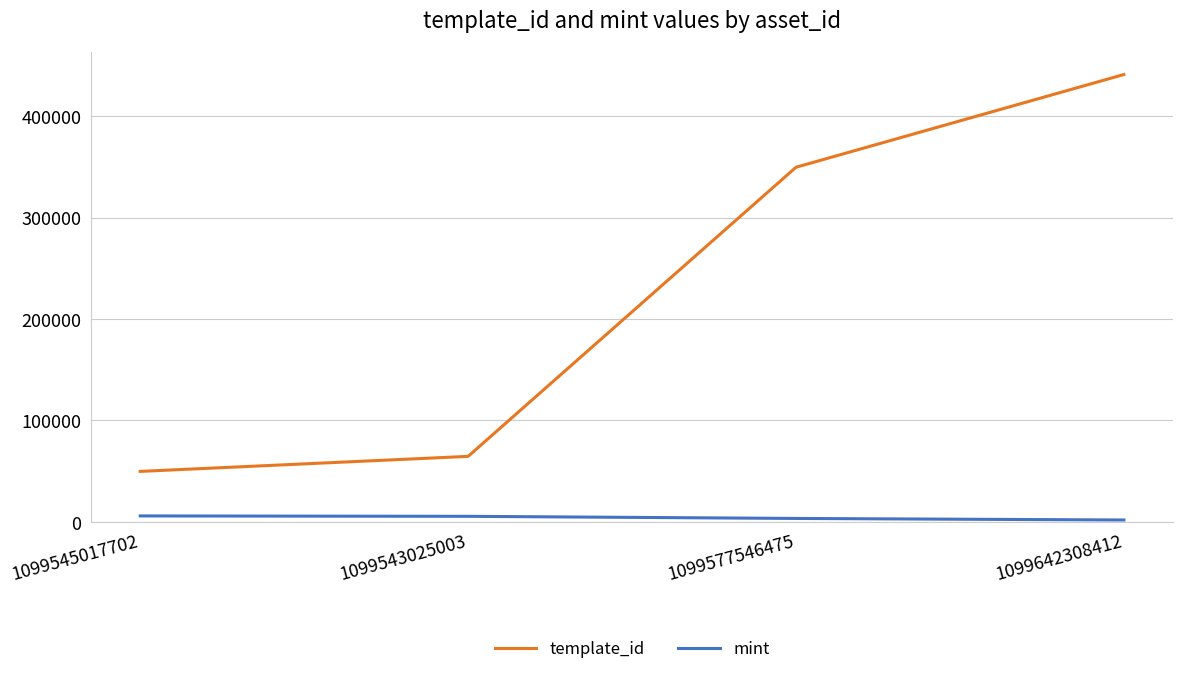

What is the difference between the maximum and minimum values in the template_id series?

391037